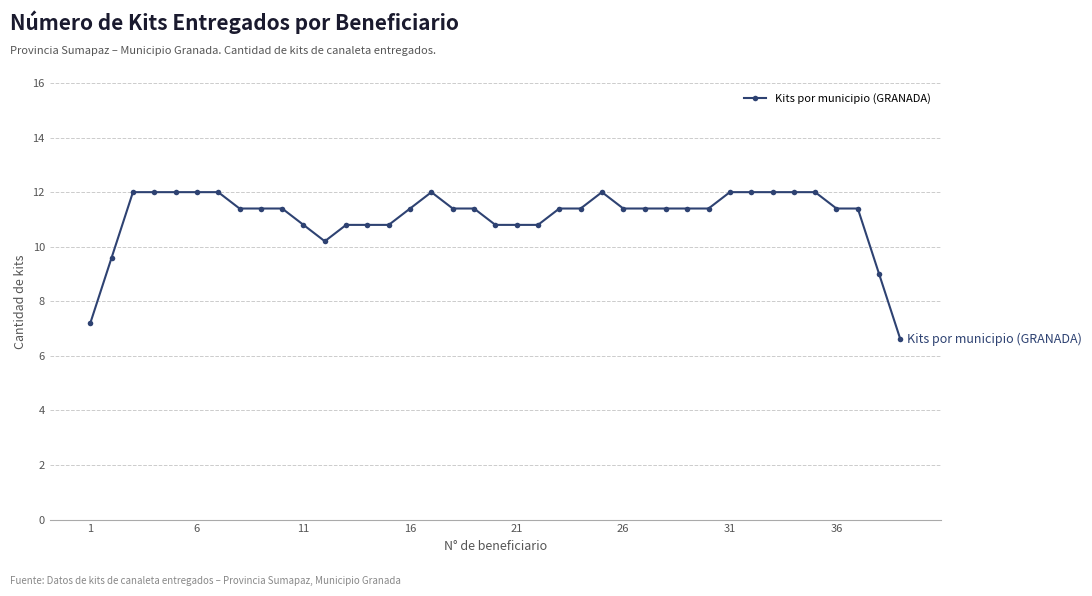

What is the maximum value shown in the chart?

12.0